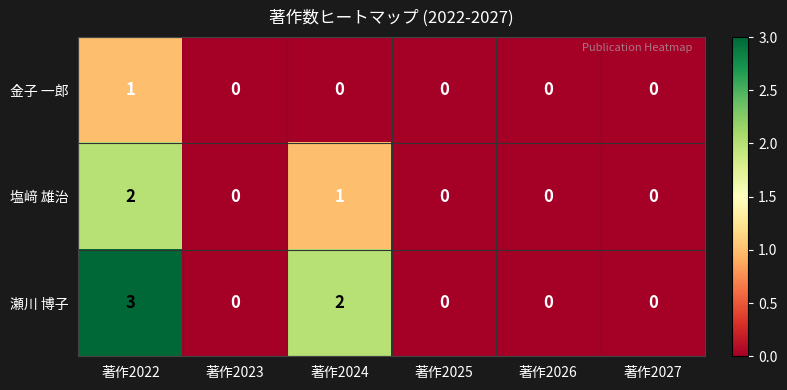

Which series has the largest range (max minus min)?

瀬川 博子